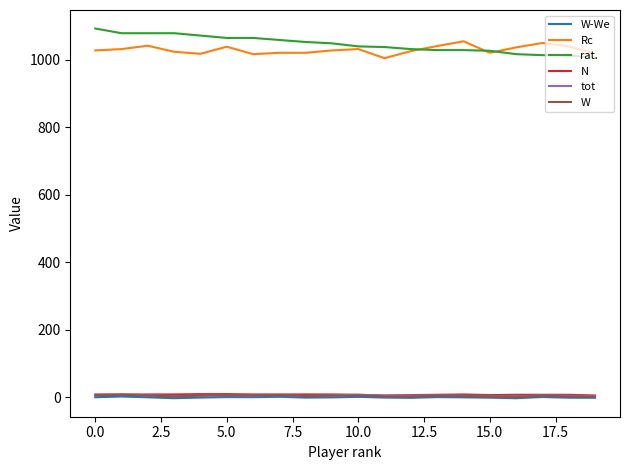

How many series are shown in this chart?

6